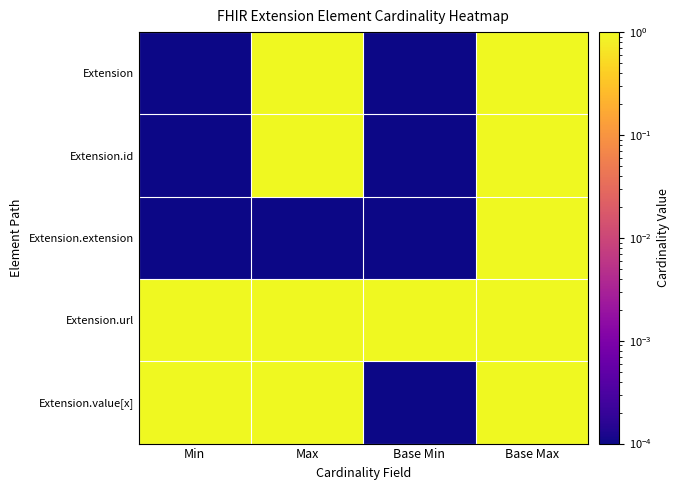

Between Min and Base Min, which series saw the biggest shift?

Extension.value[x]